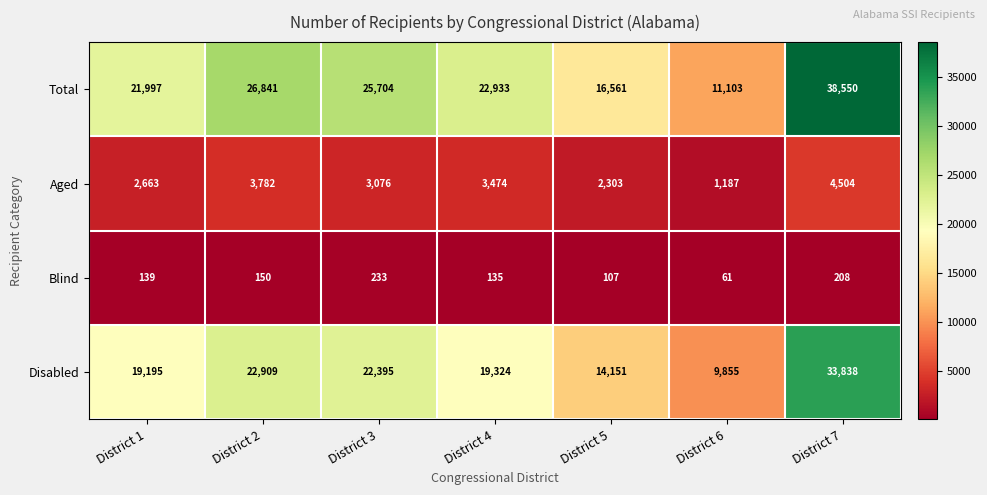

Rank the series by their maximum value, from lowest to highest.

Blind, Aged, Disabled, Total